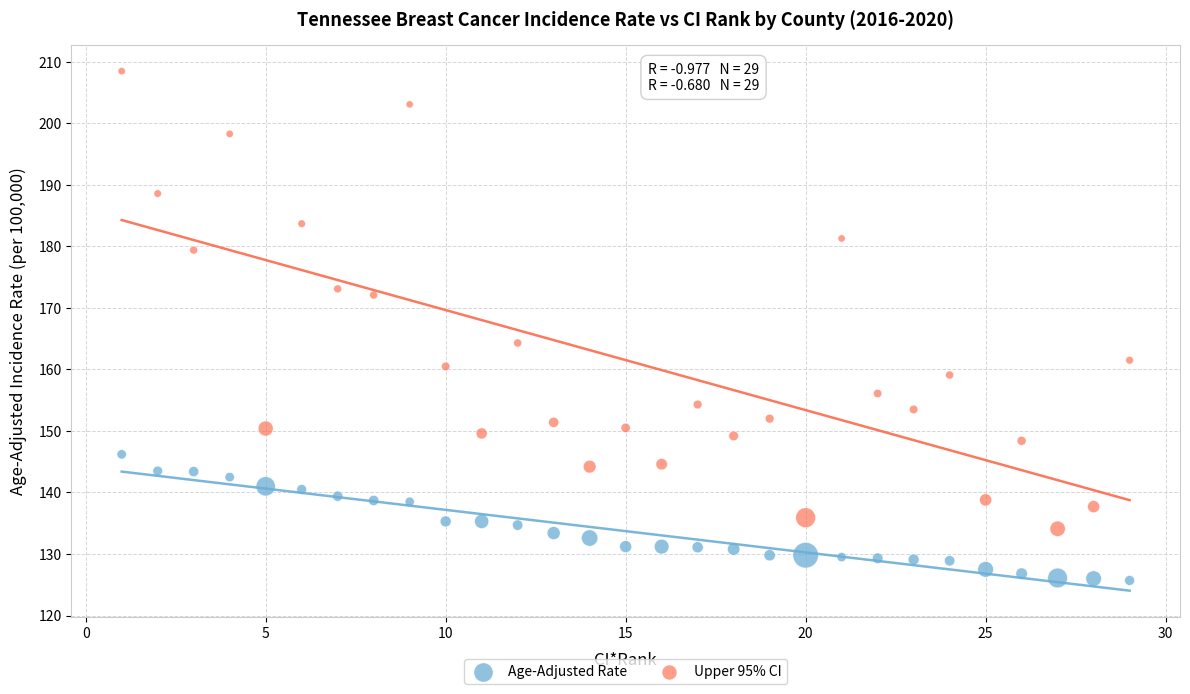

What are all the series names shown in the legend?

Age-Adjusted Rate, Upper 95% CI